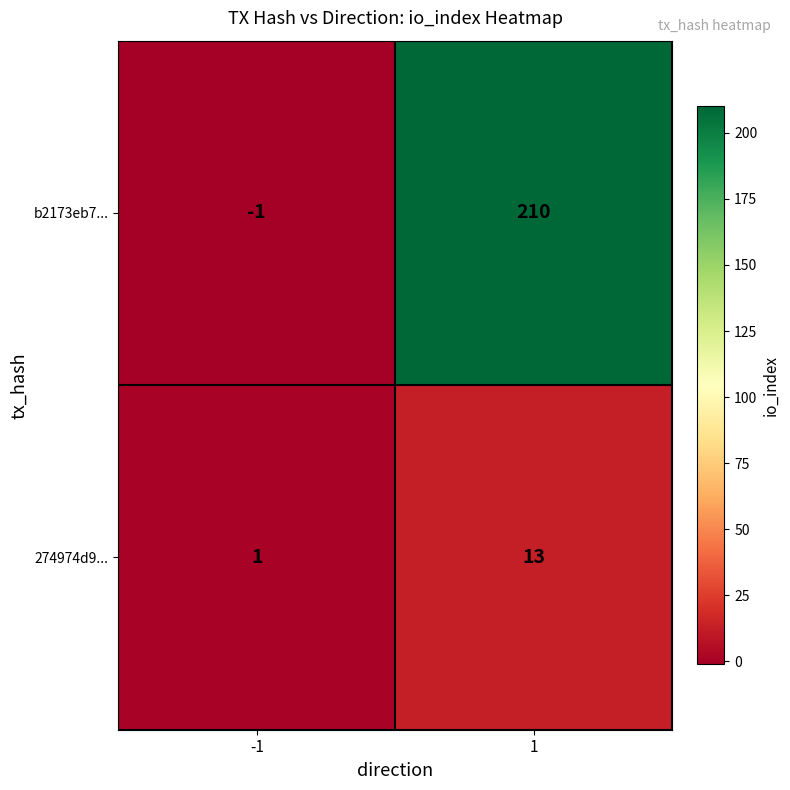

What is the maximum value shown in the chart?

210